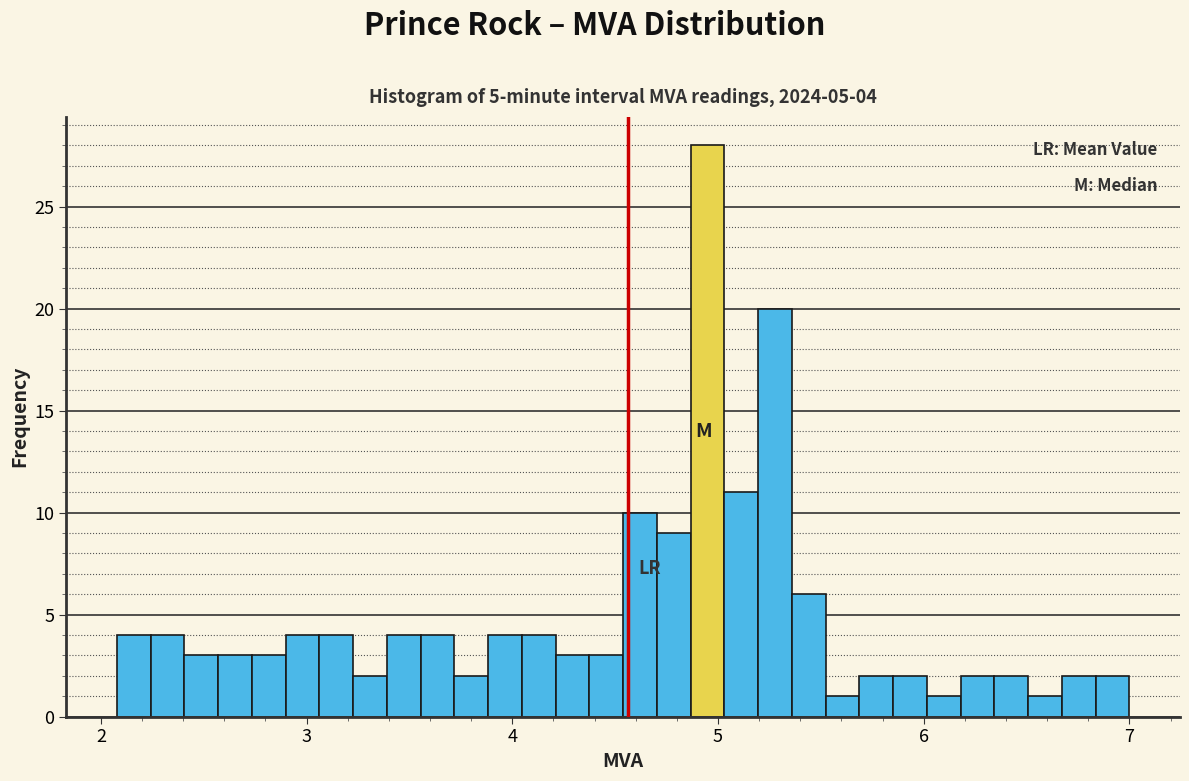

Around what value on the x-axis is the tallest bar? Give the approximate position of its centre, as read against the axis.

4.9